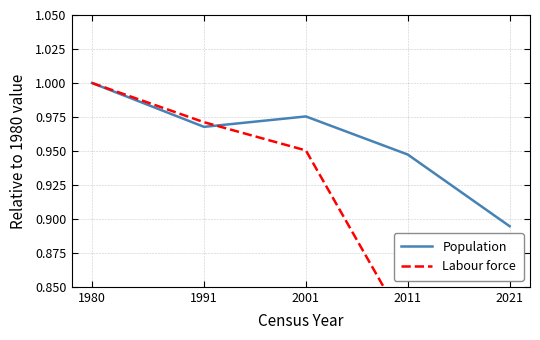

Reading left to right, transcribe all the data shown in this chart.

Population: 1980=1.0	1991=1.0	2001=1.0	2011=0.9	2021=0.9
Labour force: 1980=1.0	1991=1.0	2001=1.0	2011=0.8	2021=0.8